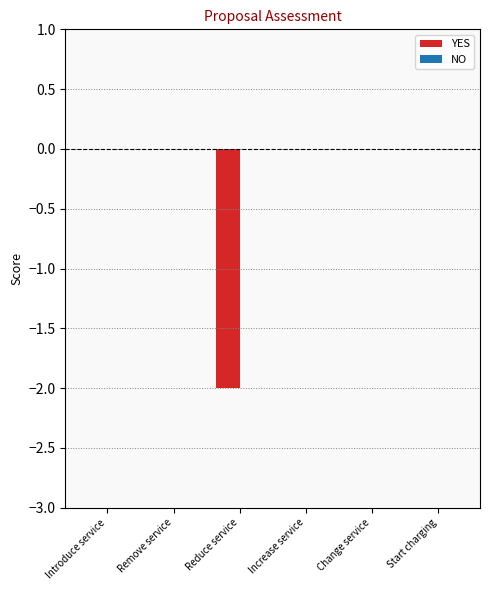

True or false: the data shows -2 at Reduce service.

True